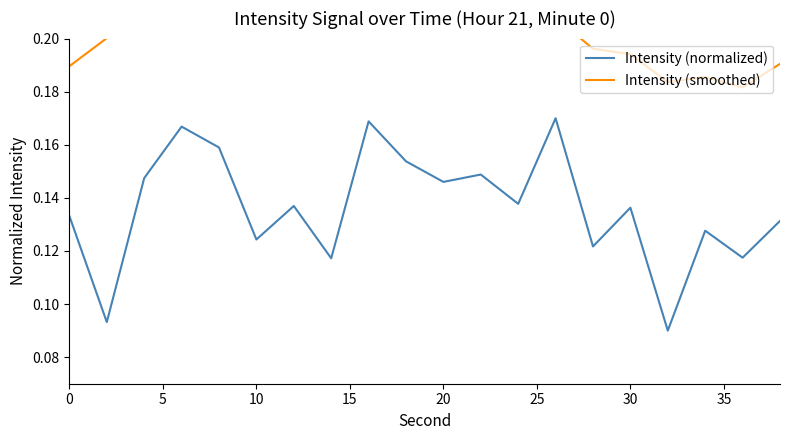

What is the smallest value displayed?

0.1